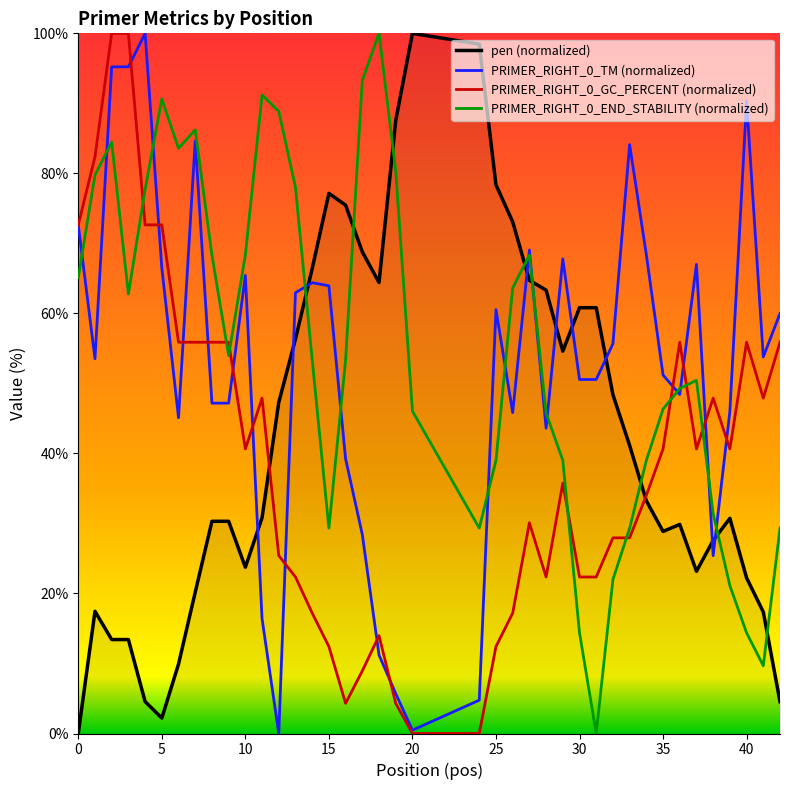

What is the maximum value shown in the chart?

100.0